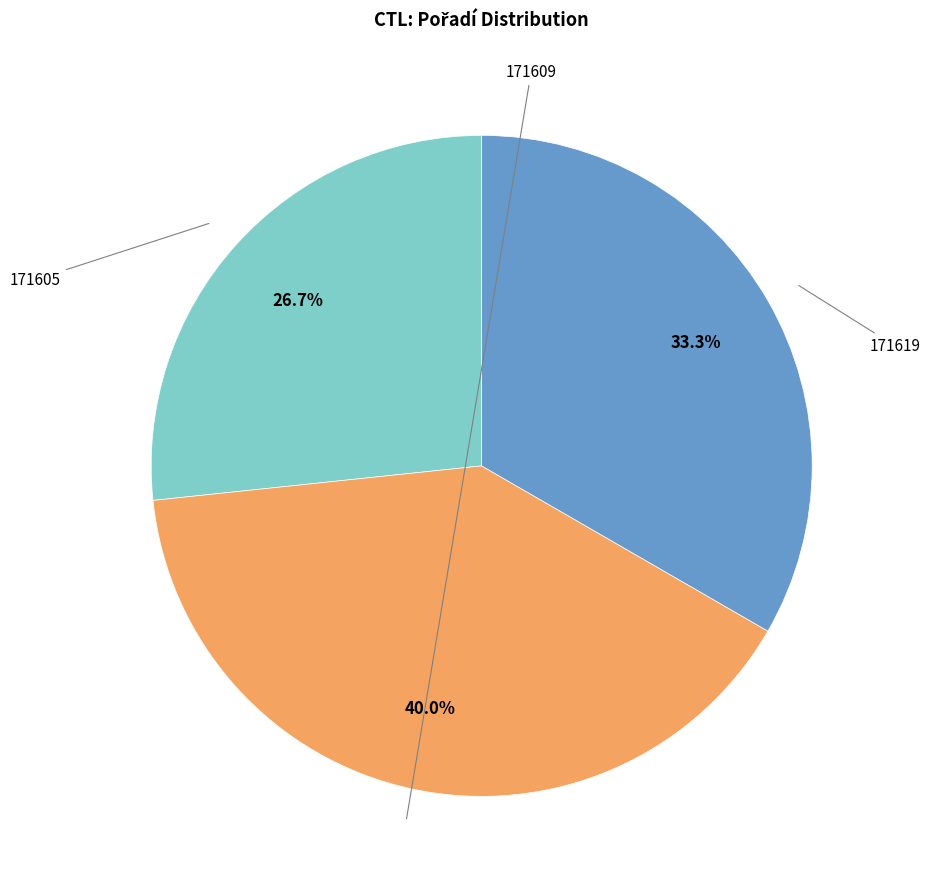

To the nearest percent, what is the difference between the largest and smallest slice percentages?

13%